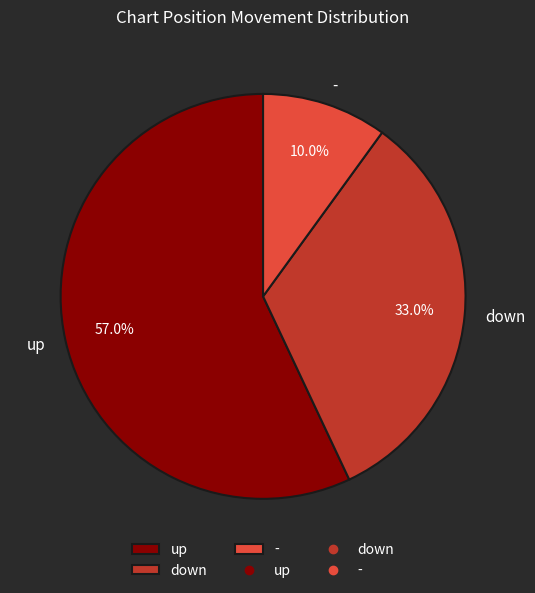

What is the ratio of the value at - to the value at up?

0.2